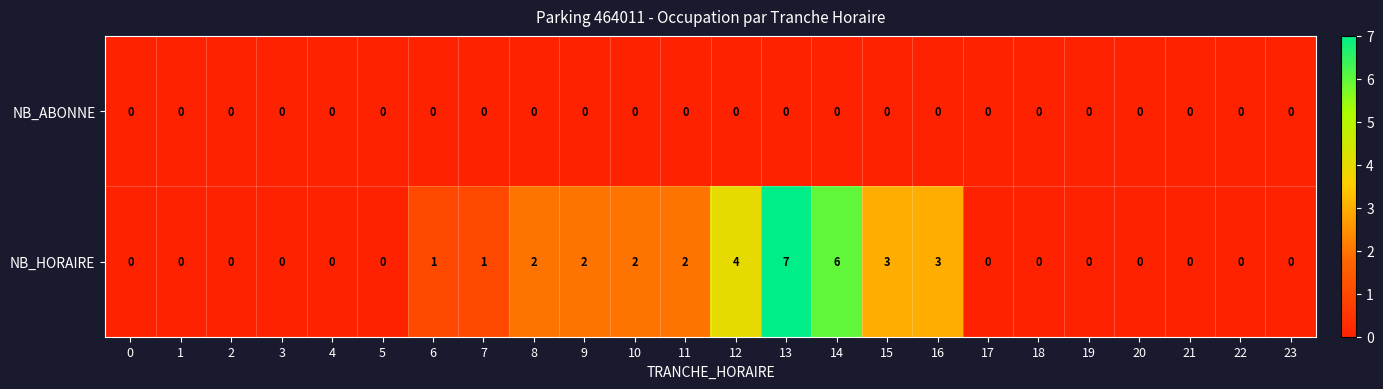

What is the difference between the highest and lowest values at 15?

3